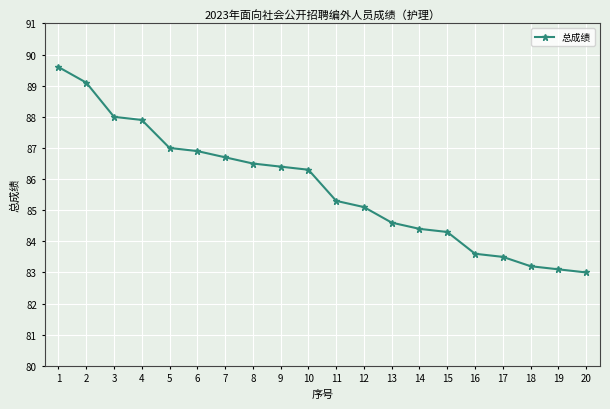

The chart shows a value of 89.1 at 2. True or false?

True